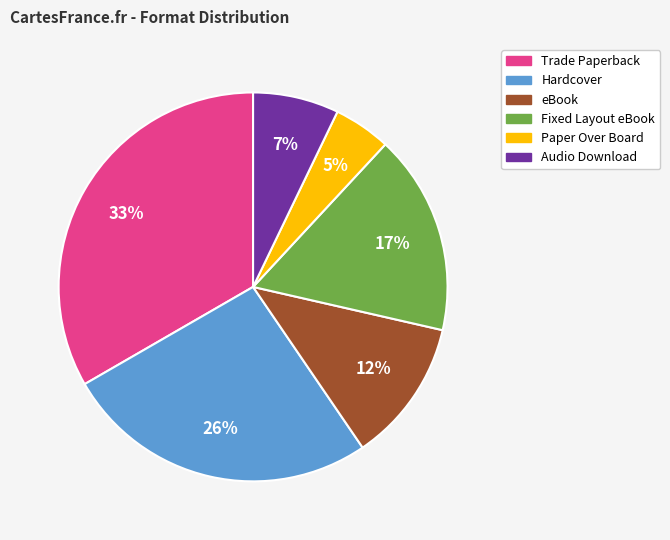

Approximately how many times larger is the value at Fixed Layout eBook compared to eBook?

1.4